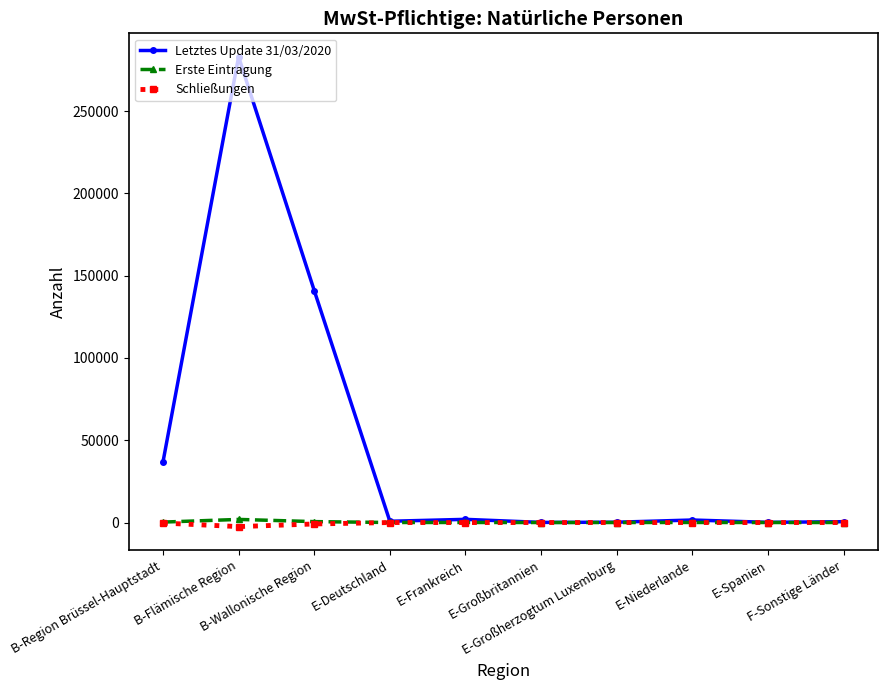

True or false: Letztes Update 31/03/2020 has more than 0 points higher than both neighbors.

True